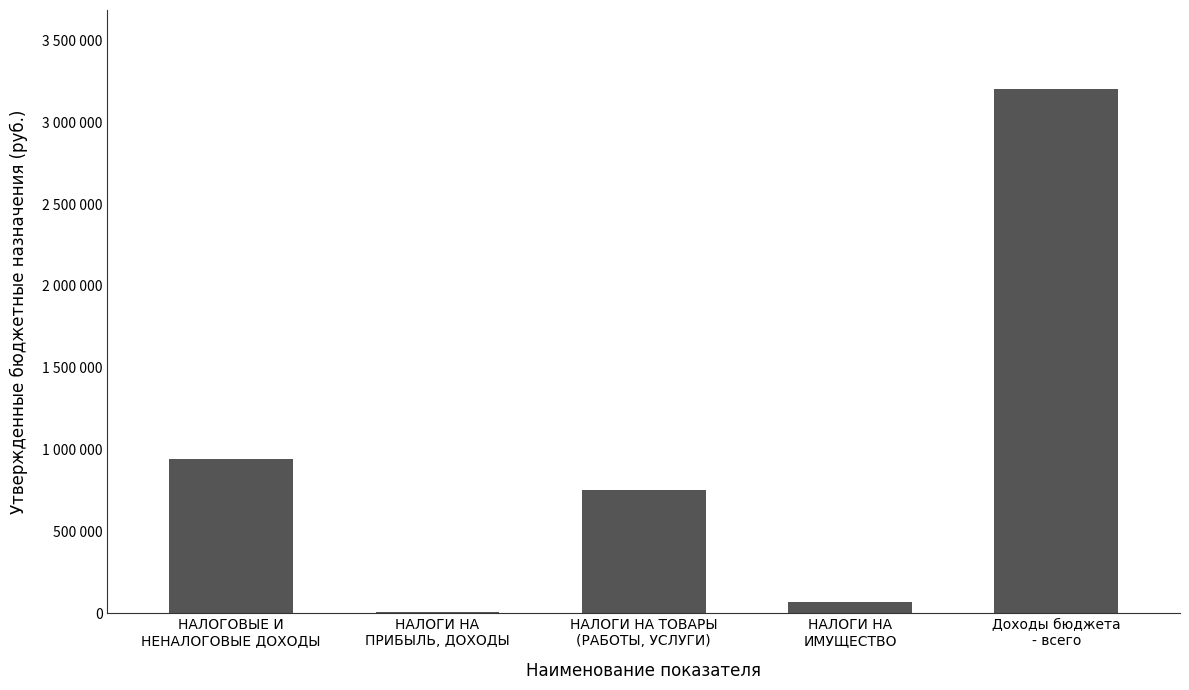

Are the bars horizontal?

No